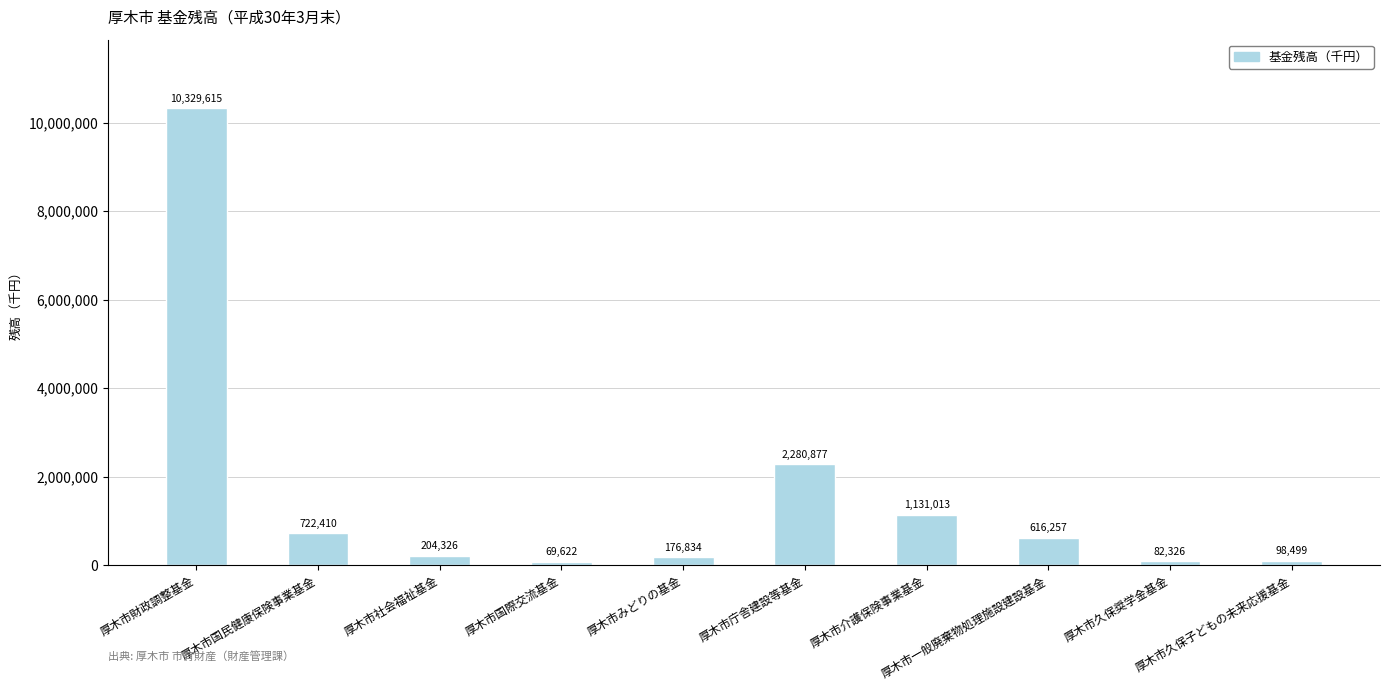

How many distinct data groups are displayed?

1